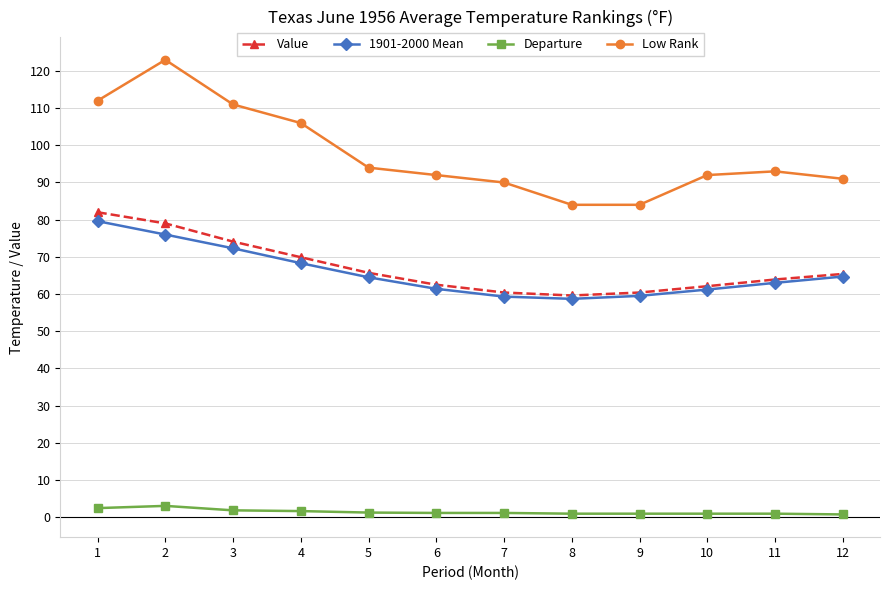

Is the value of 1901-2000 Mean at 7 greater than the value of Value at 10?

No